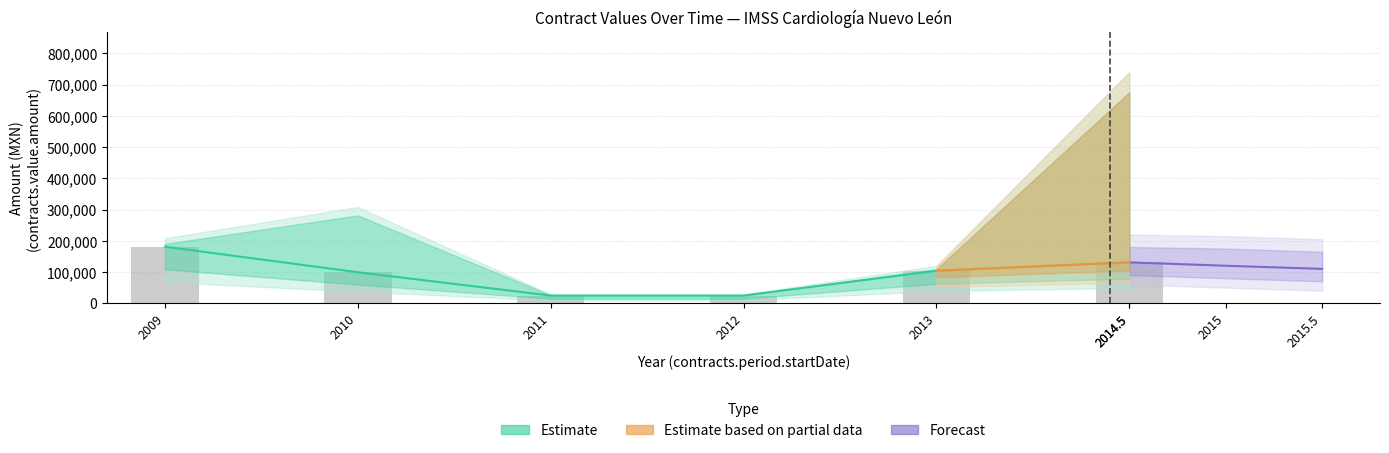

Is it true that contracts.value.amount equals 42205.5 at 2010?

False